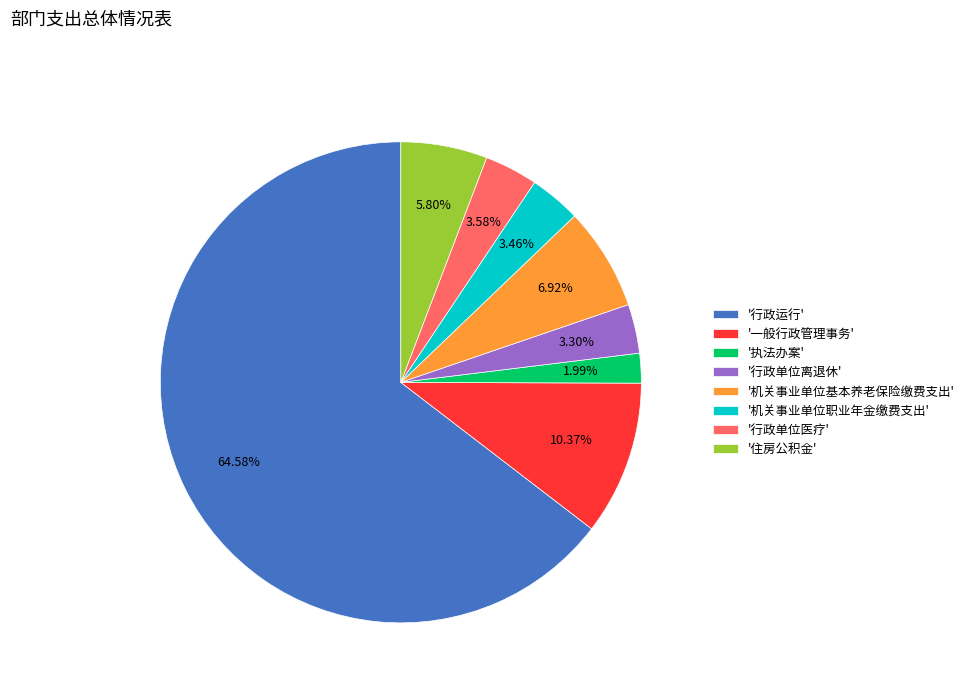

Count the number of slices in the pie.

8